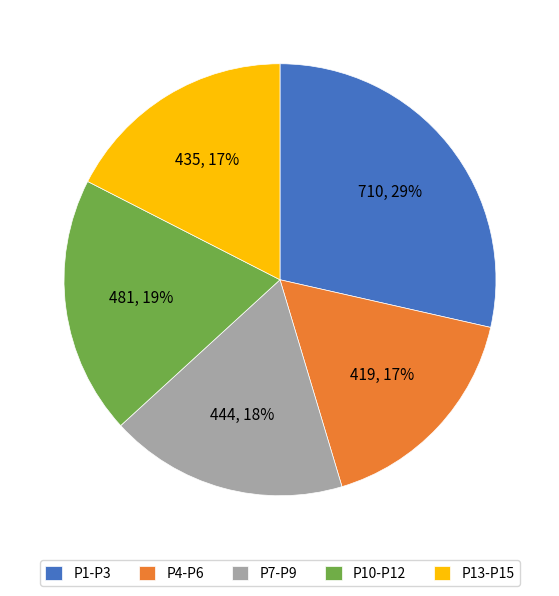

Does P7-P9 account for over 50% of the chart?

No